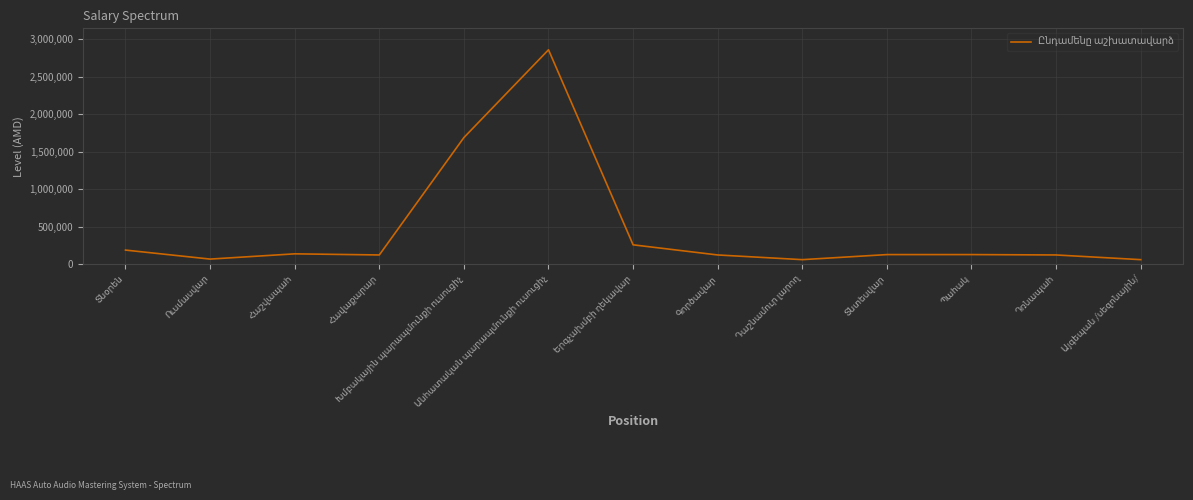

What is the difference between the maximum and minimum values?

2797500